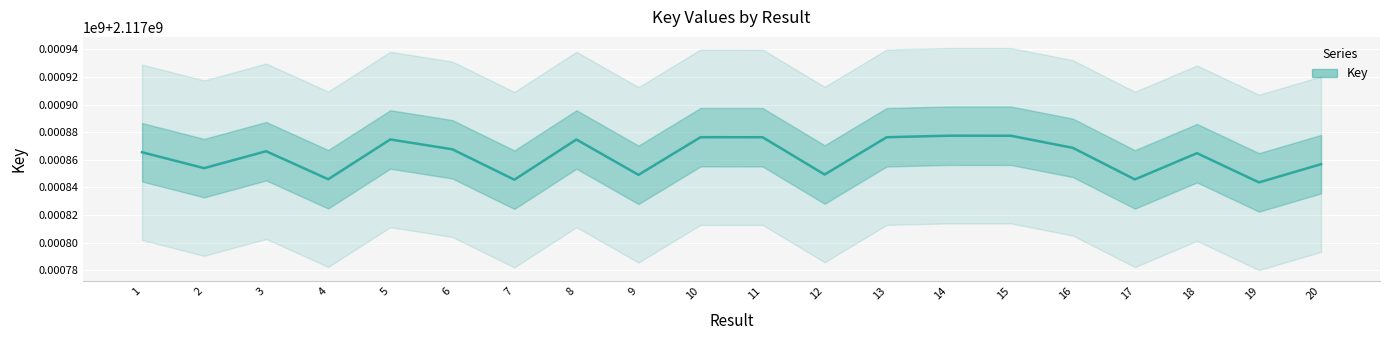

Reading left to right, what are all the values shown in this chart?

1=2117865476	2=2117853959	3=2117866216	4=2117845921	5=2117874744	6=2117867624	7=2117845602	8=2117874716	9=2117849118	10=2117876374	11=2117876346	12=2117849342	13=2117876361	14=2117877465	15=2117877452	16=2117868660	17=2117845798	18=2117864804	19=2117843646	20=2117856836